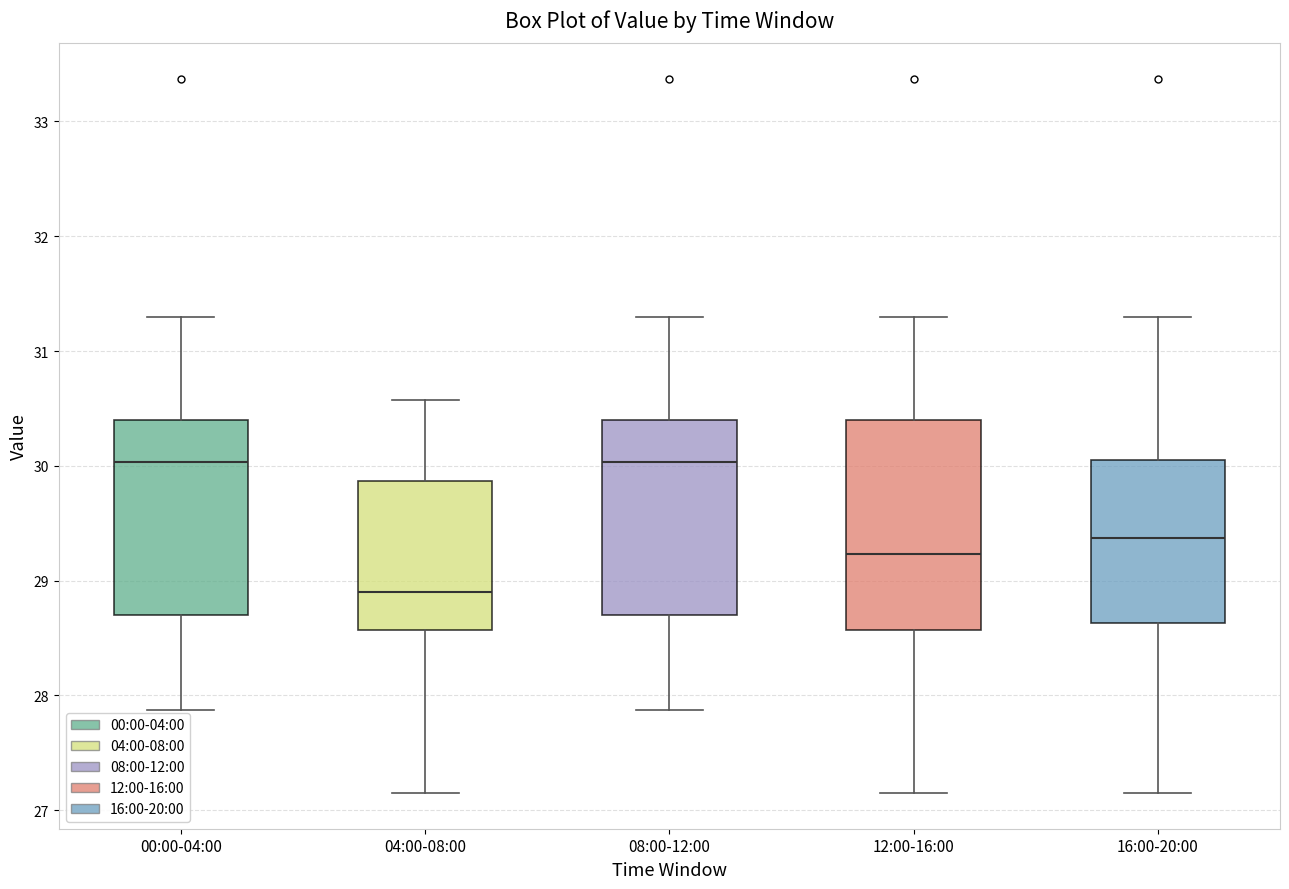

Which box is the tallest, from its lower edge to its upper edge?

12:00-16:00